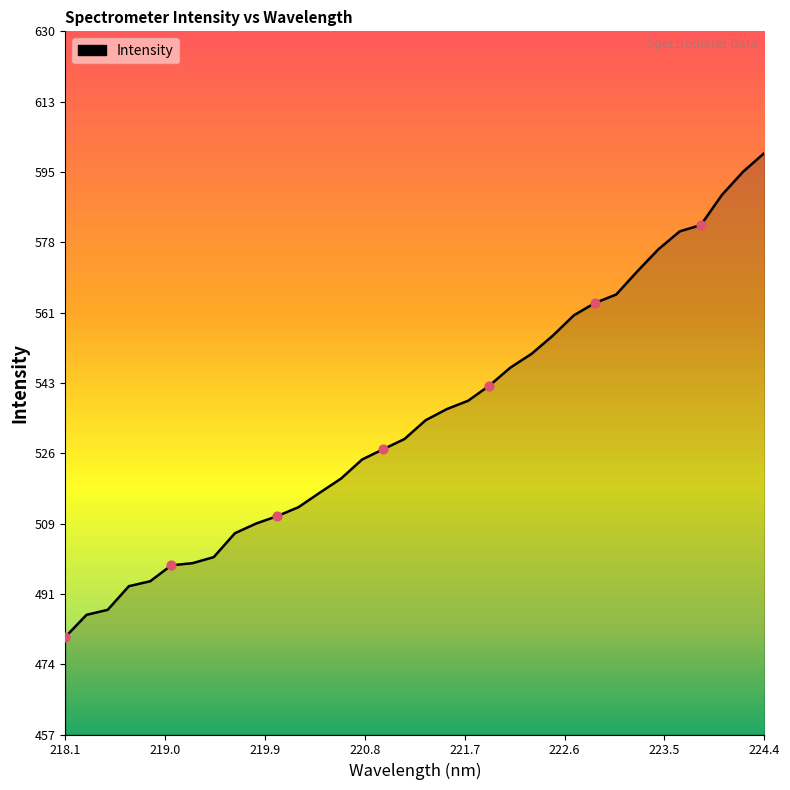

What is the difference between the maximum and minimum values?

119.3